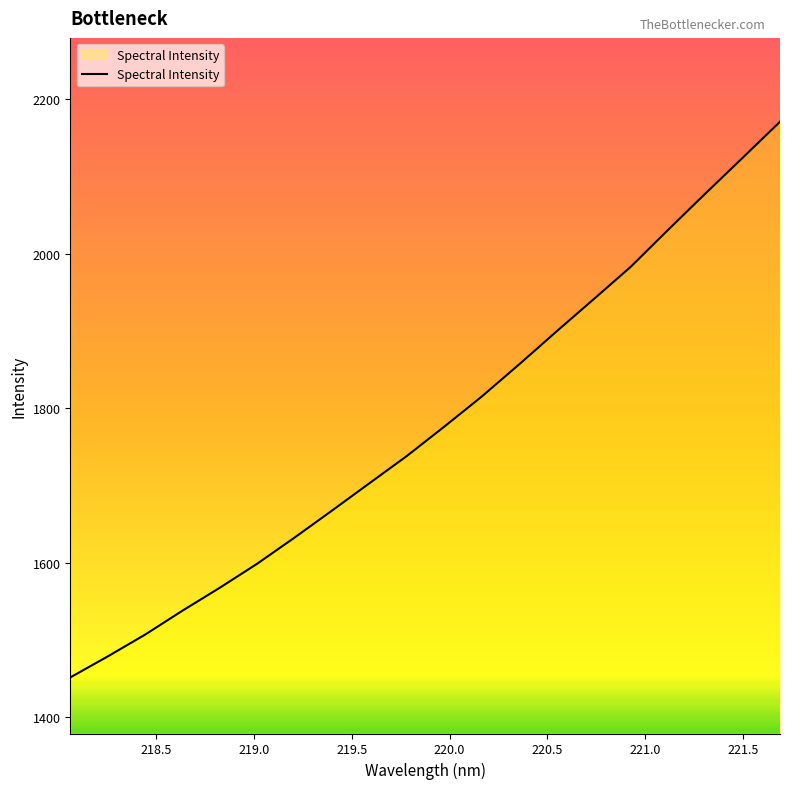

What is the difference between the maximum and minimum values?

719.3